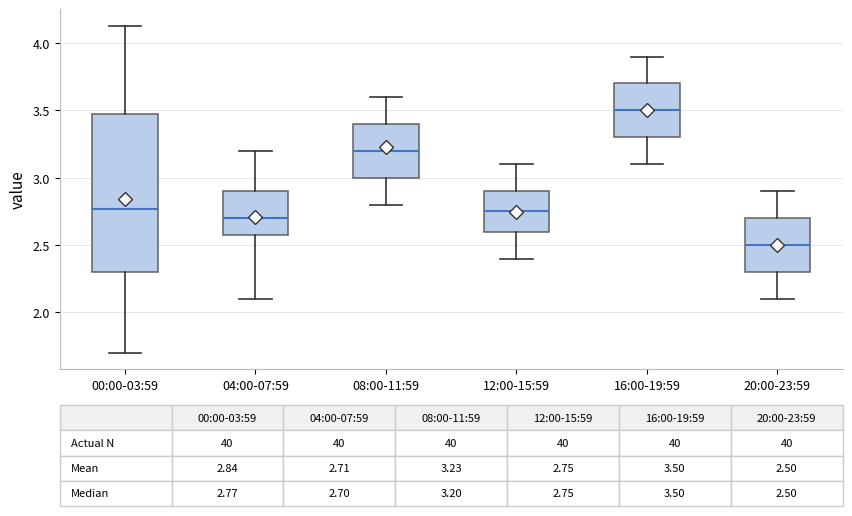

Which box's median line is the highest?

16:00-19:59